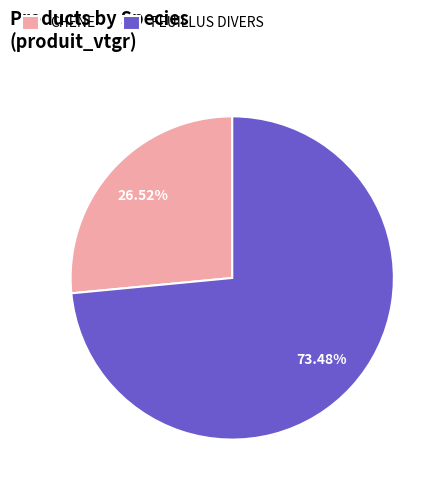

How many slices are in this pie chart?

2